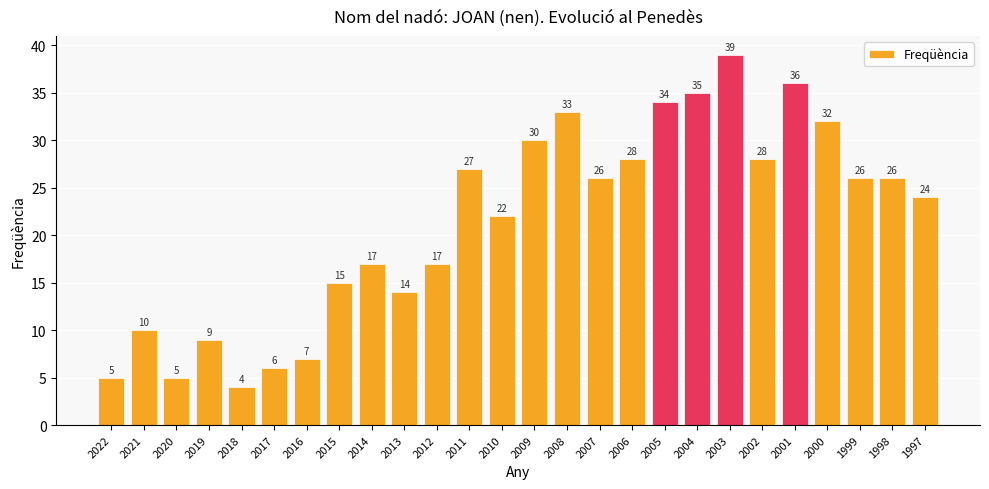

How many values are below 26?

13